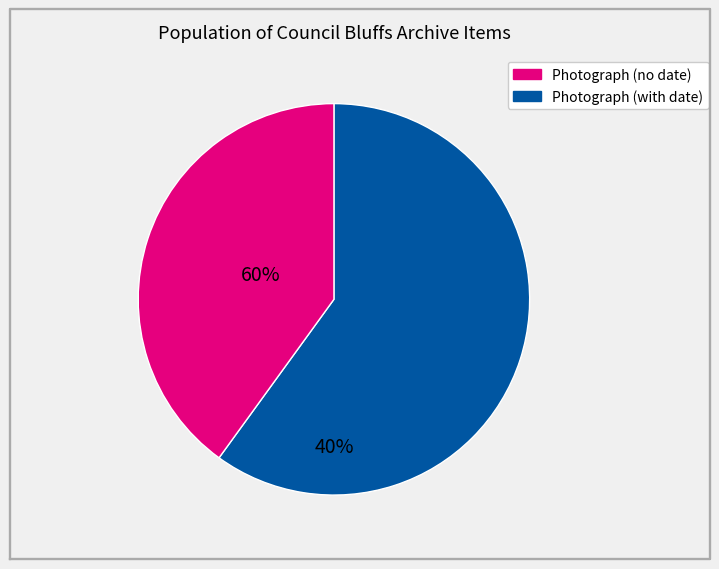

Is there any slice that represents more than half of the pie?

Yes